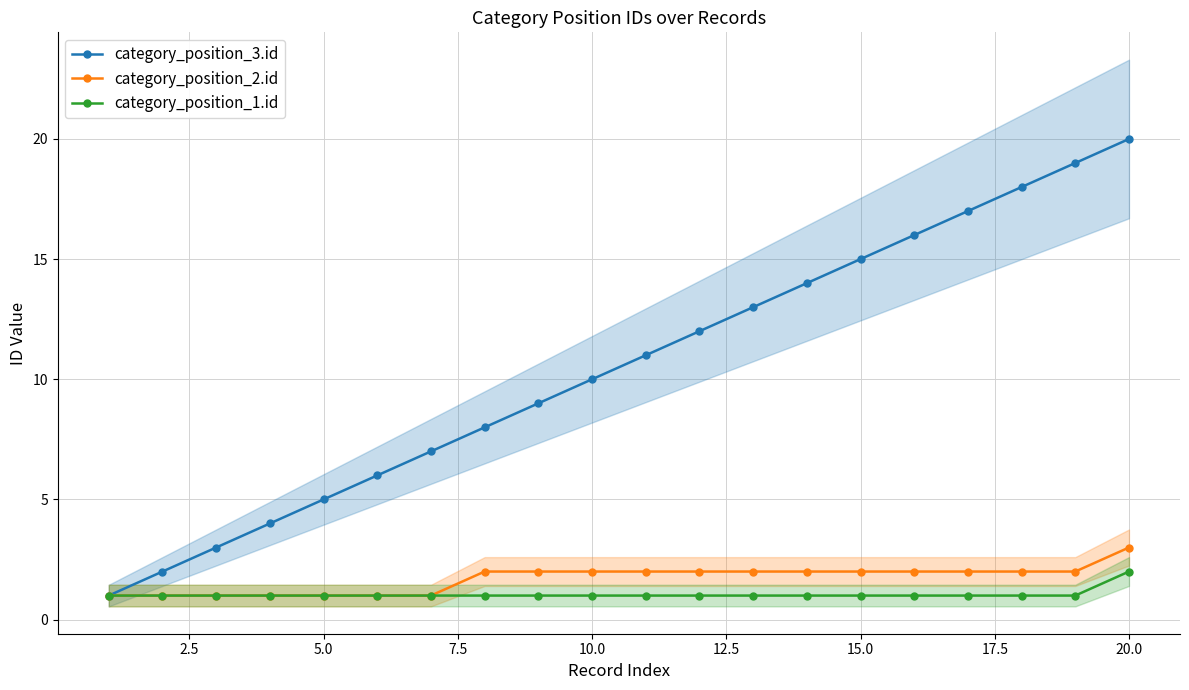

True or false: category_position_2.id and category_position_3.id intersect in this chart.

False